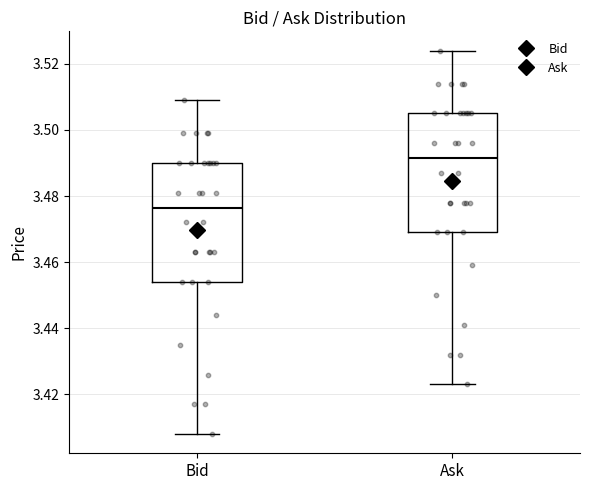

Reading left to right, read every box against the y-axis: the position of its median line, the range the box covers, and the ends of its whiskers. The values are not printed on the chart, so give them approximately, as read against the axis.

Bid: median 3.476, box 3.454 to 3.490, whiskers 3.408 to 3.510
Ask: median 3.492, box 3.470 to 3.506, whiskers 3.424 to 3.524